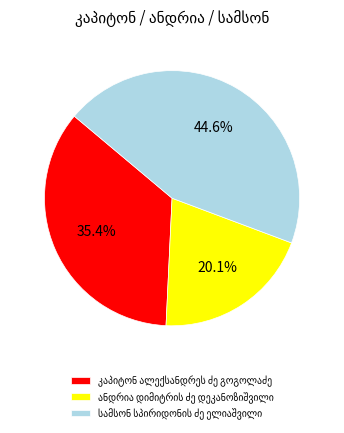

Is there a majority slice in this chart?

No